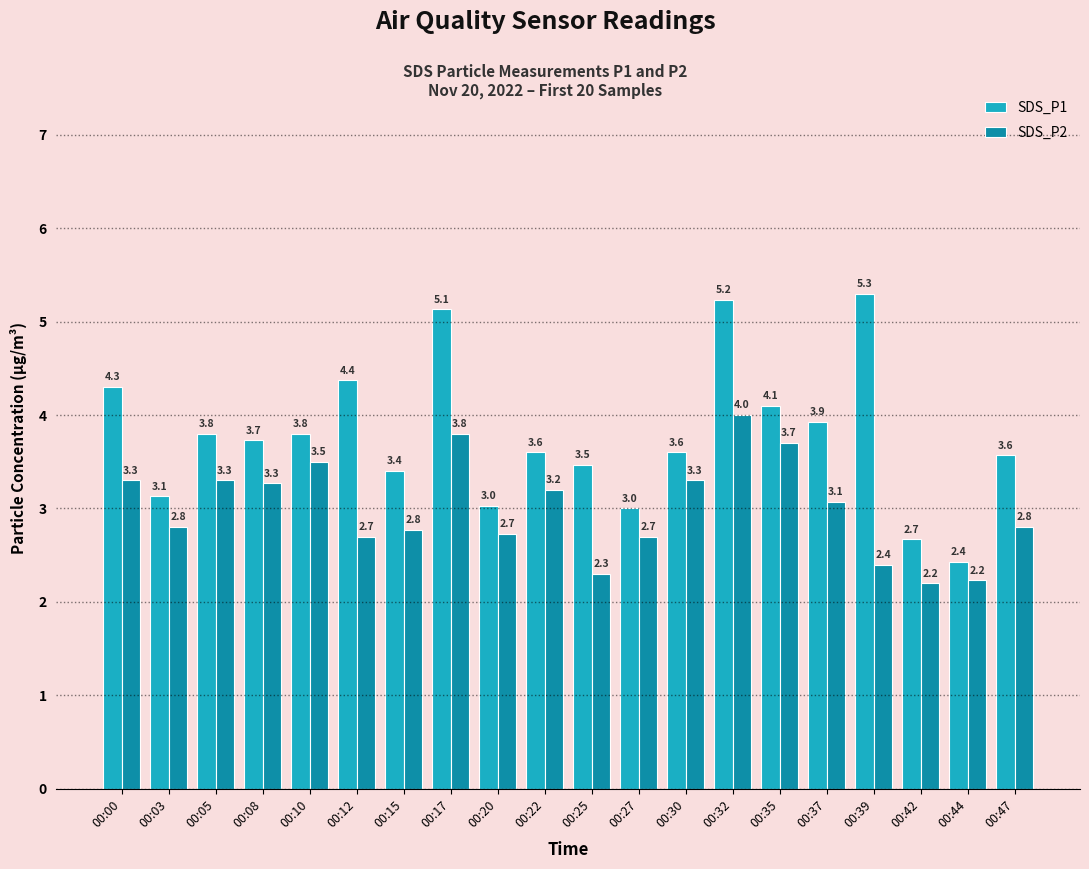

Rank the series by their average value, from highest to lowest.

SDS_P1, SDS_P2